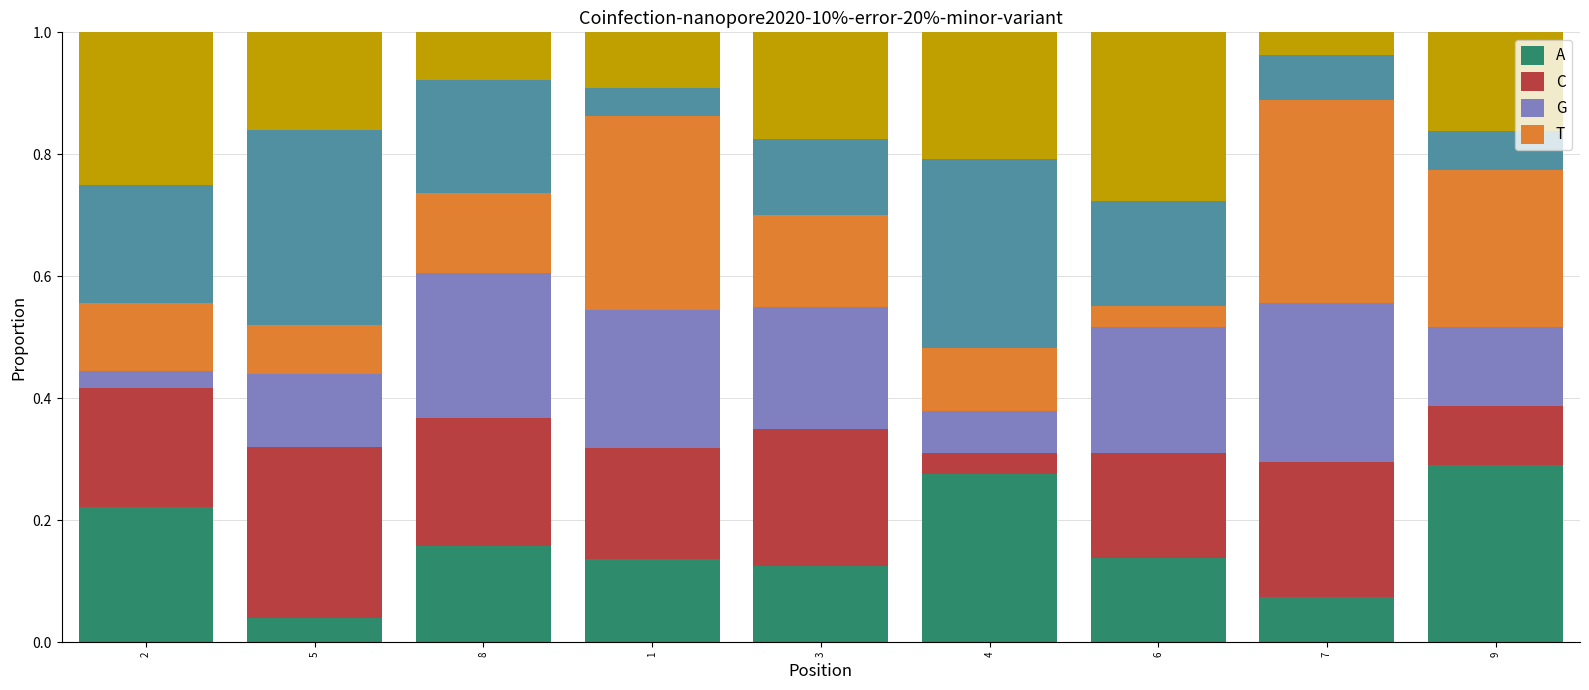

What is the total value across all series at 5?

1.0